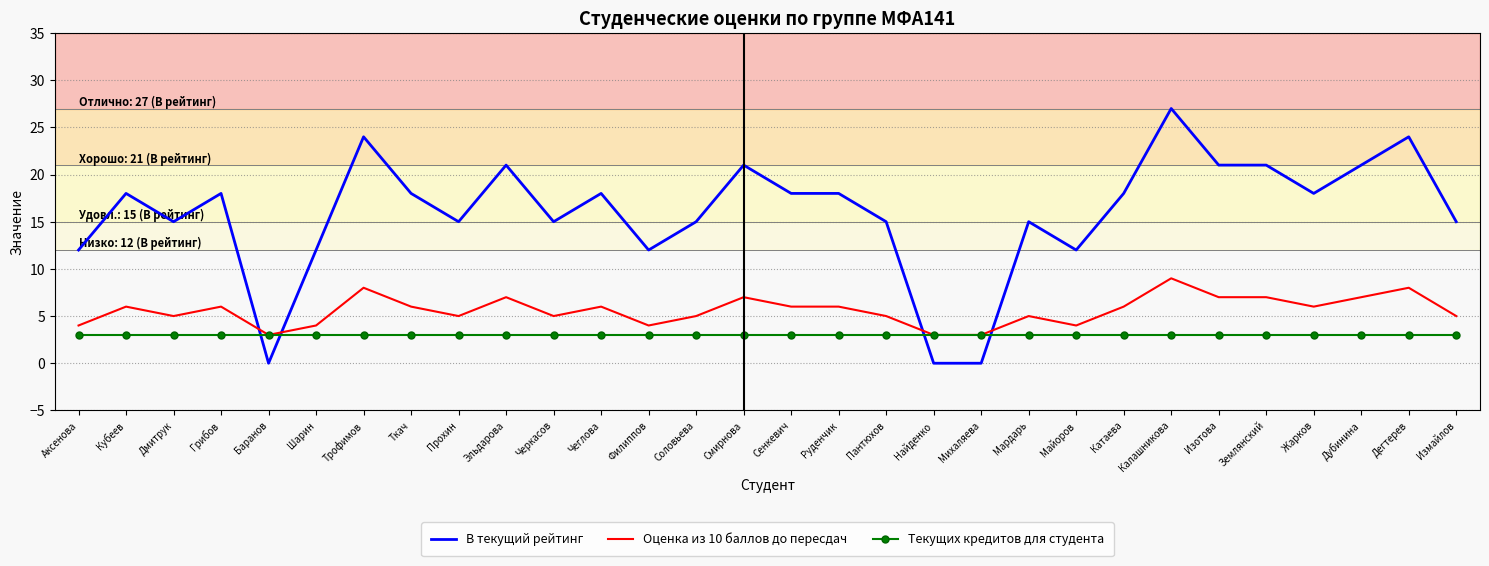

How many intersections are there between В текущий рейтинг and Оценка из 10 баллов до пересдач?

4